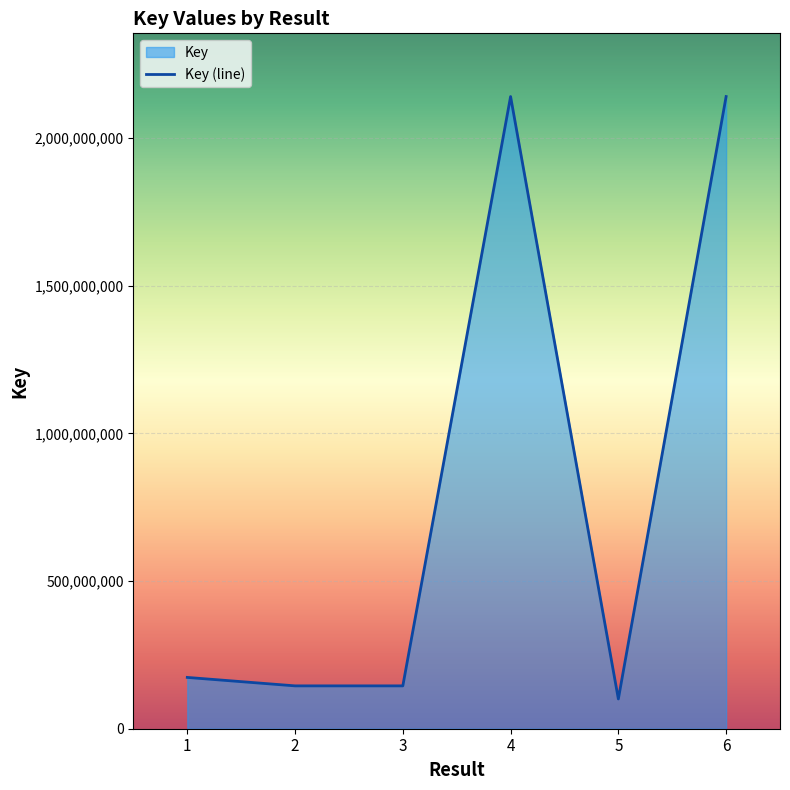

What is the change in value from 3 to 6?

+1995011040